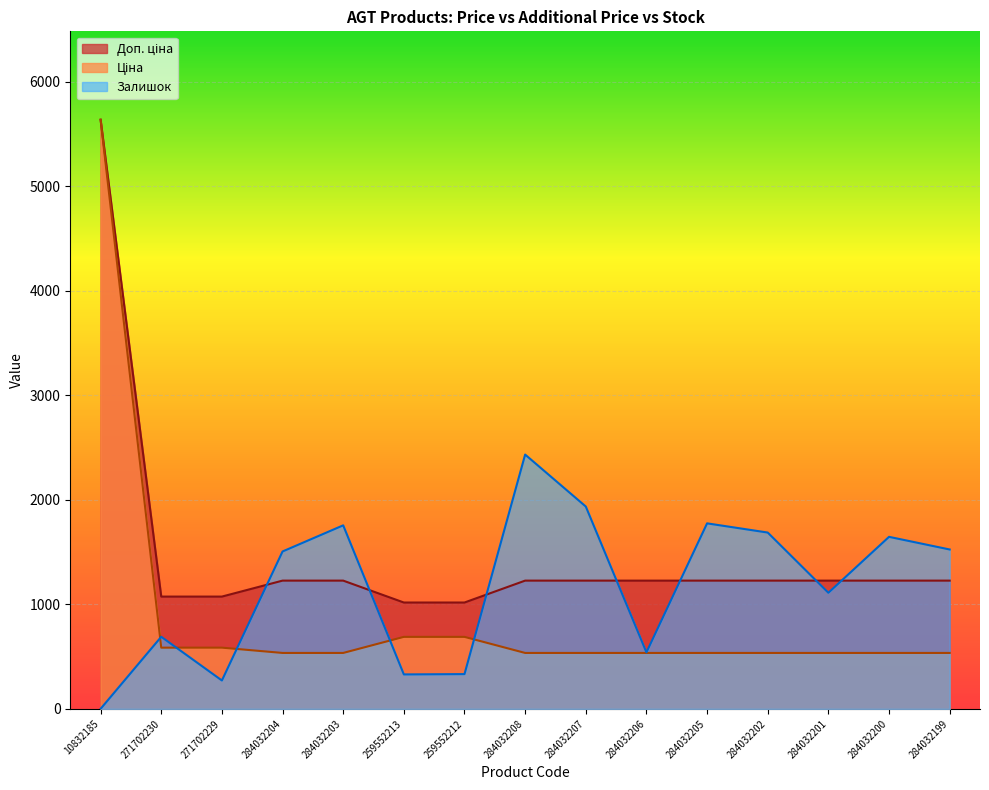

True or false: Ціна and Доп. ціна cross at least once.

False